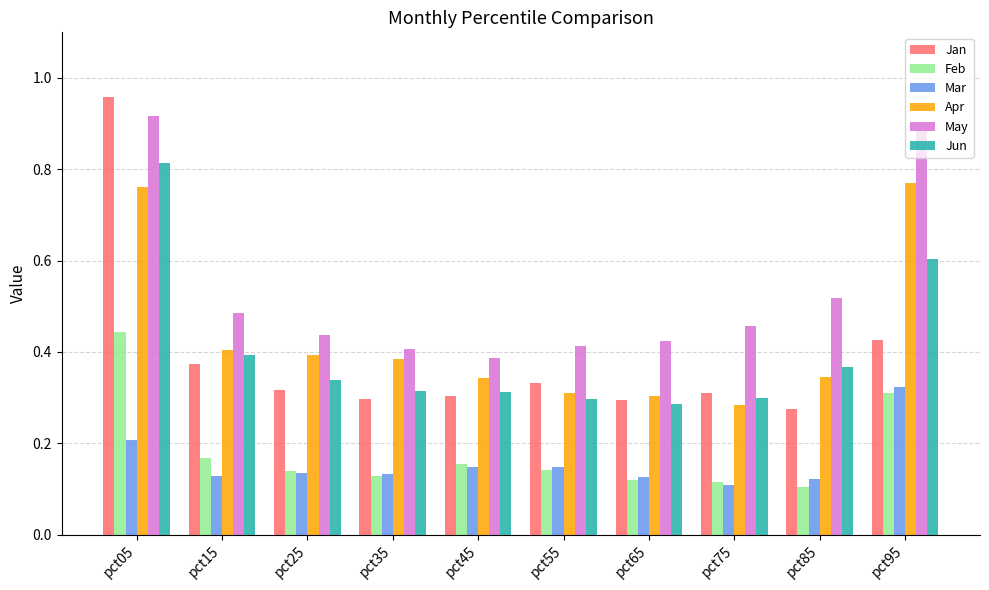

Which series has the largest range (max minus min)?

Jan